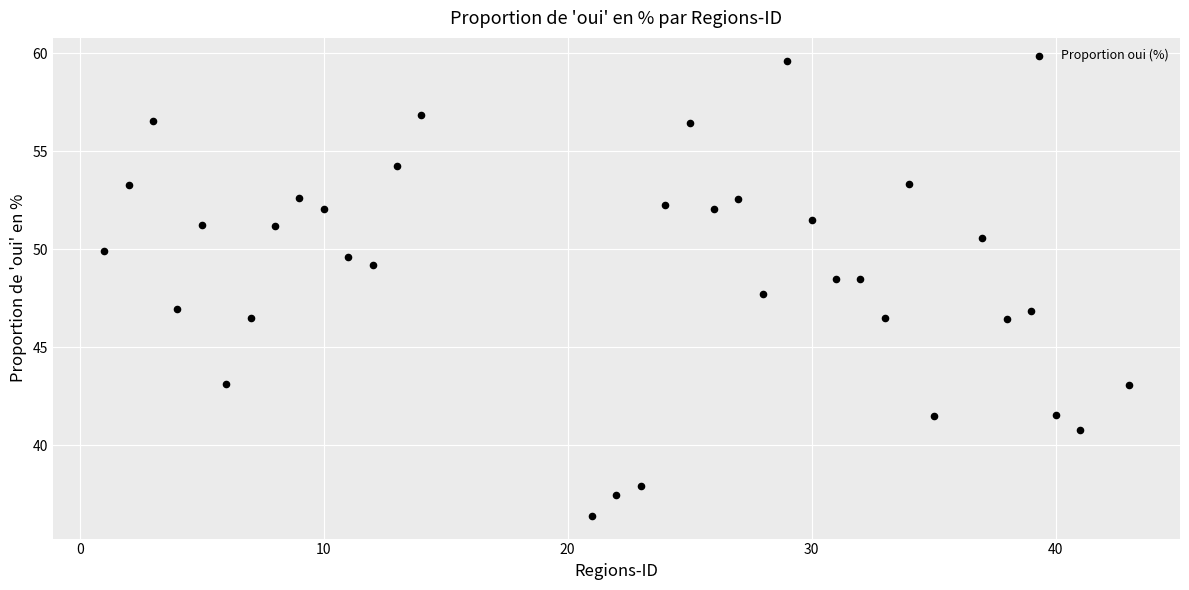

What is the range of X values (max minus min)?

42.0